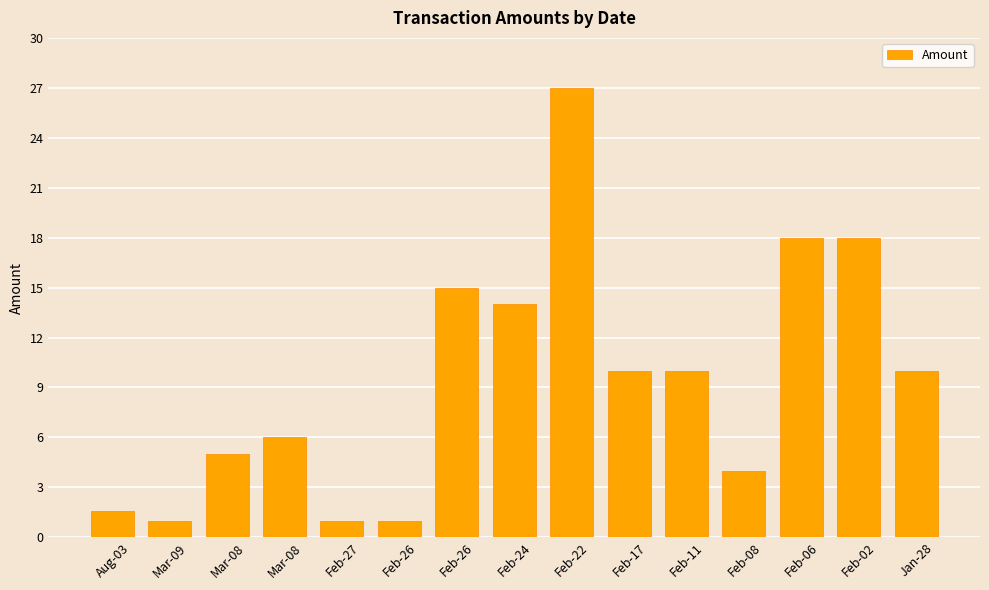

How many categories are shown in the chart?

15